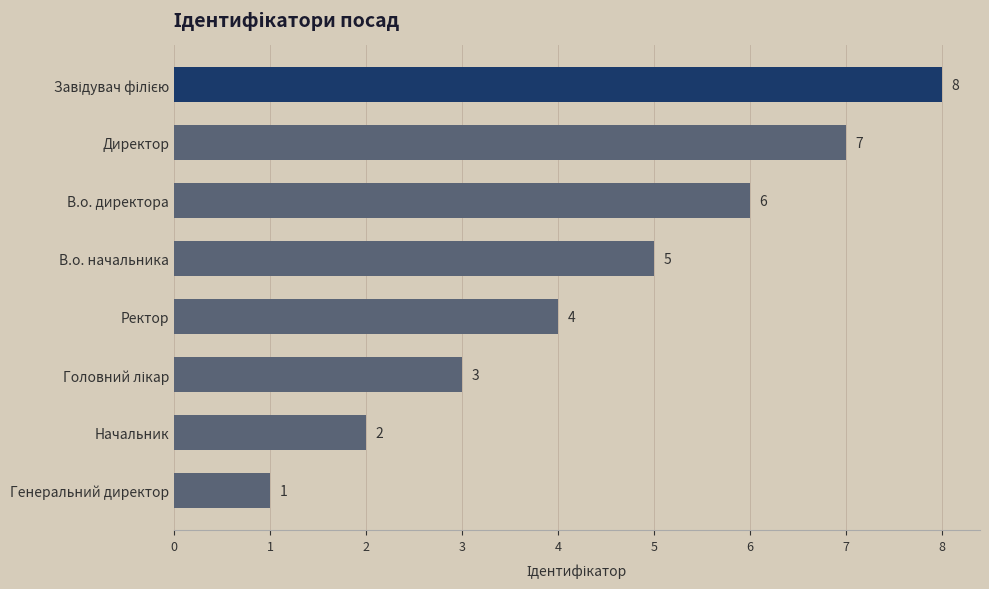

Which label corresponds to the smallest value in the chart?

Генеральний директор